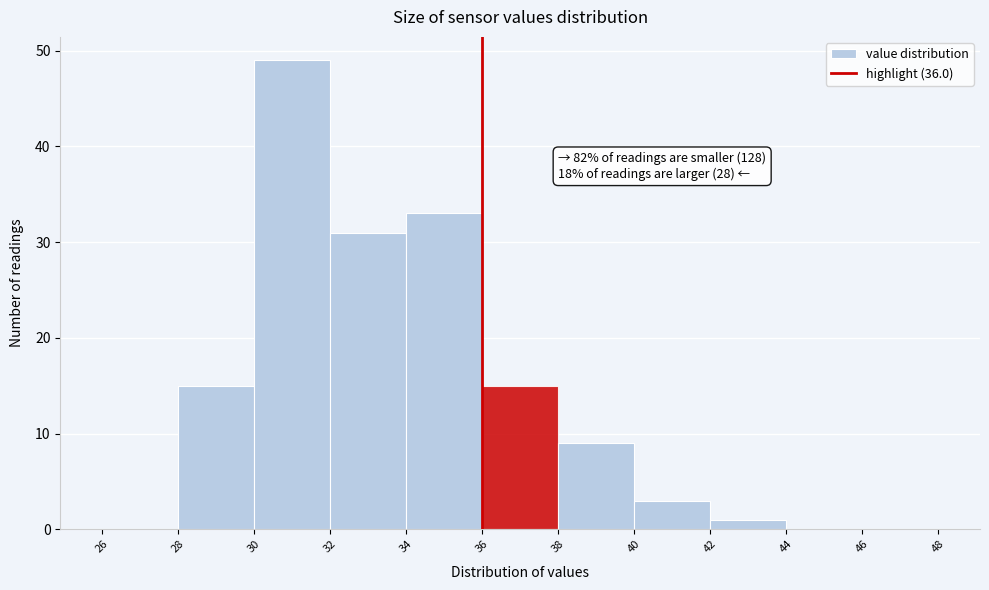

Which range on the x-axis has the tallest bar?

30 to 32